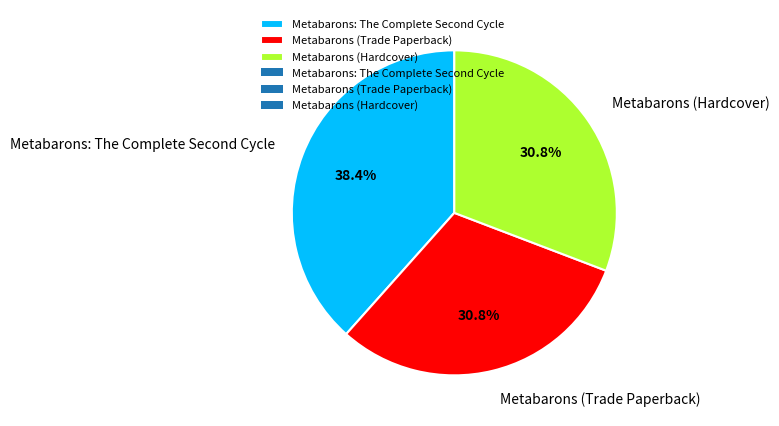

Count the number of slices in the pie.

3